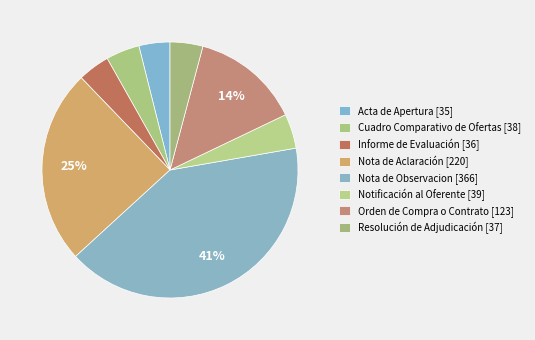

Is it true that Nota de Observacion is 41% of the pie?

True